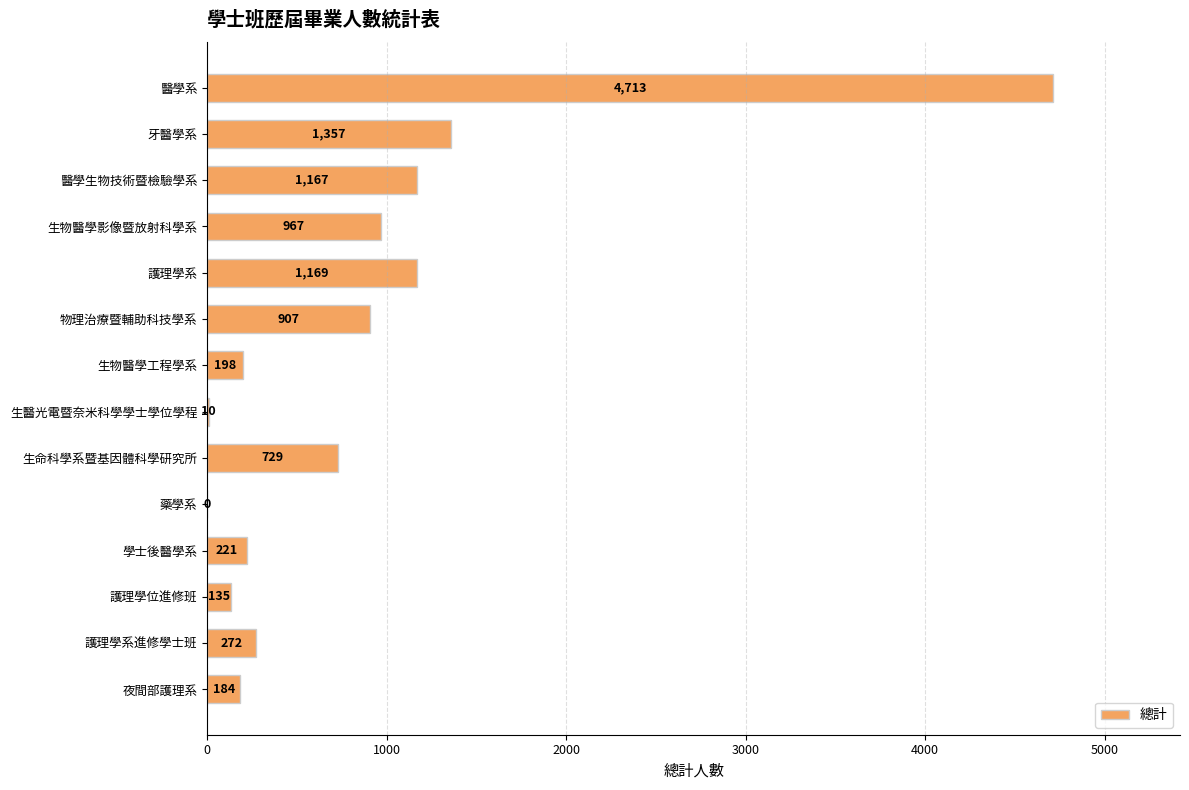

Is it true that the value at 生物醫學工程學系 is 198?

True